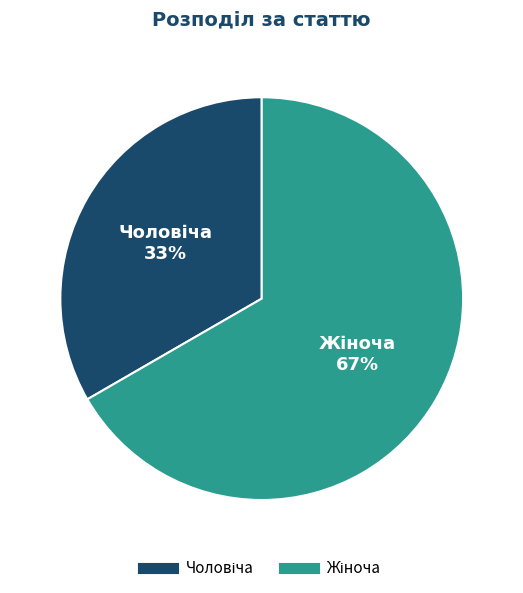

To the nearest percent, what is the average slice percentage?

50%